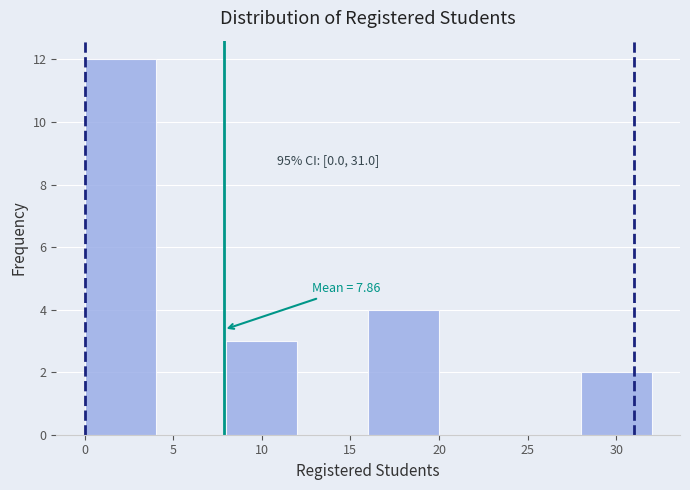

Over which range of the x-axis is the bar tallest?

0 to 4